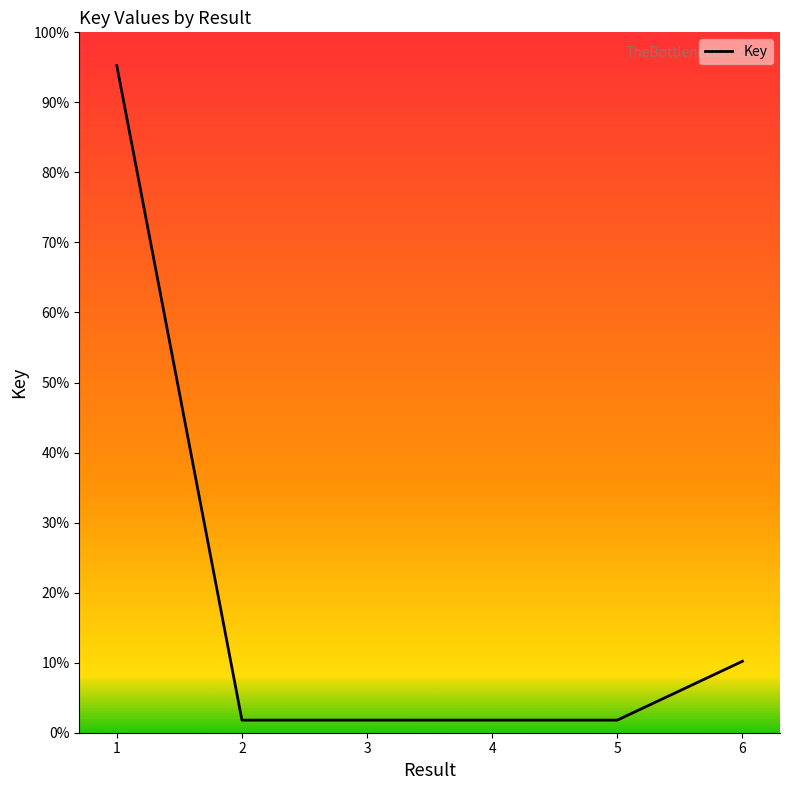

What is the greatest value displayed?

17507351